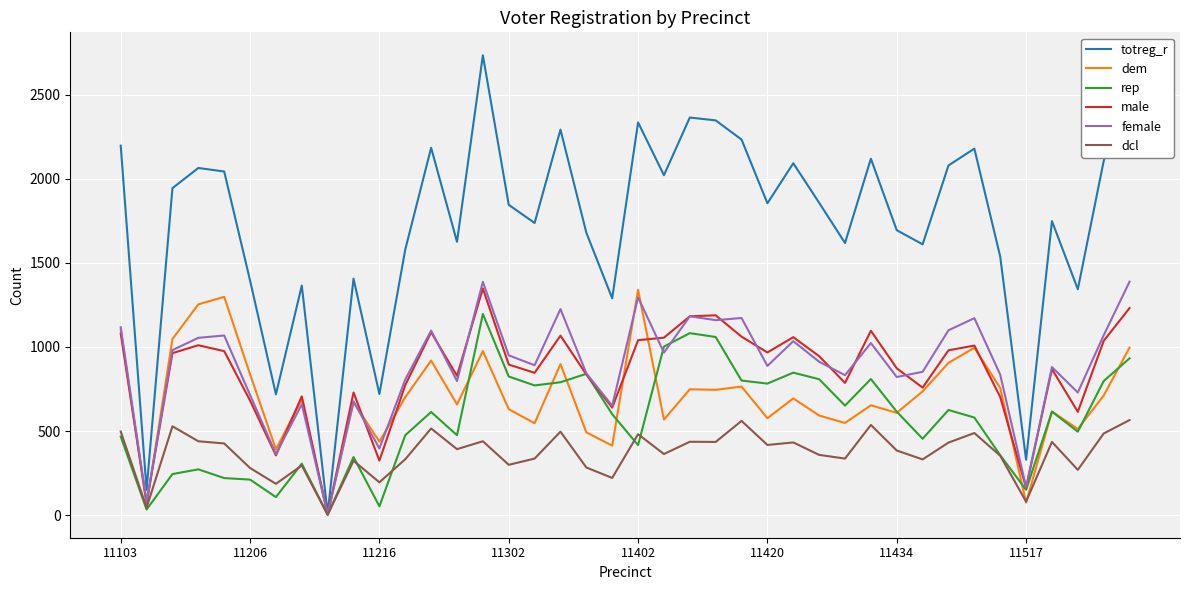

What is the highest value of the dem series?

1340